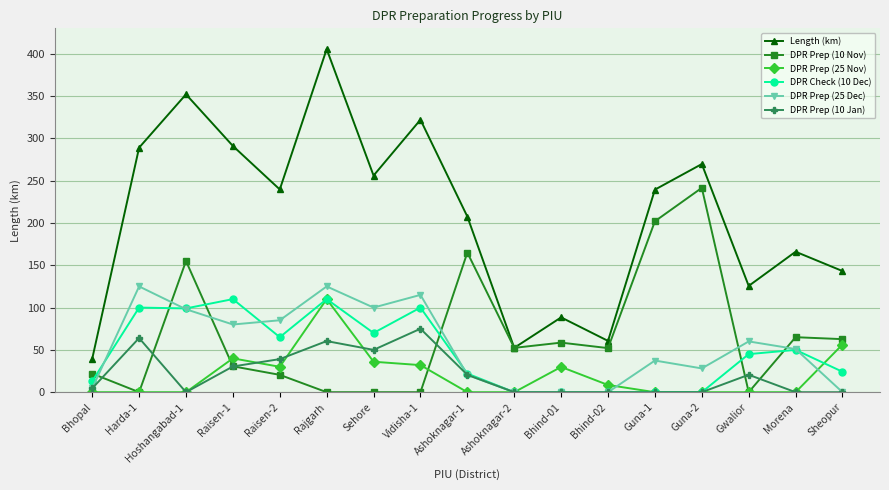

Is the value of DPR Prep (10 Jan) at Rajgarh greater than the value of DPR Prep (25 Nov) at Raisen-2?

Yes